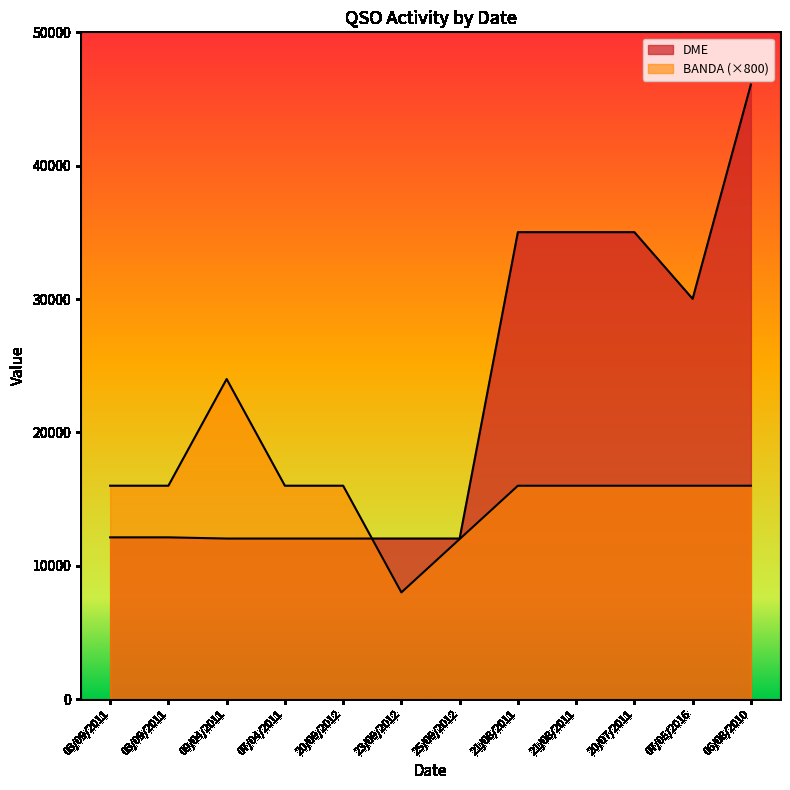

Which series ends up on top after the final intersection of BANDA and DME?

DME